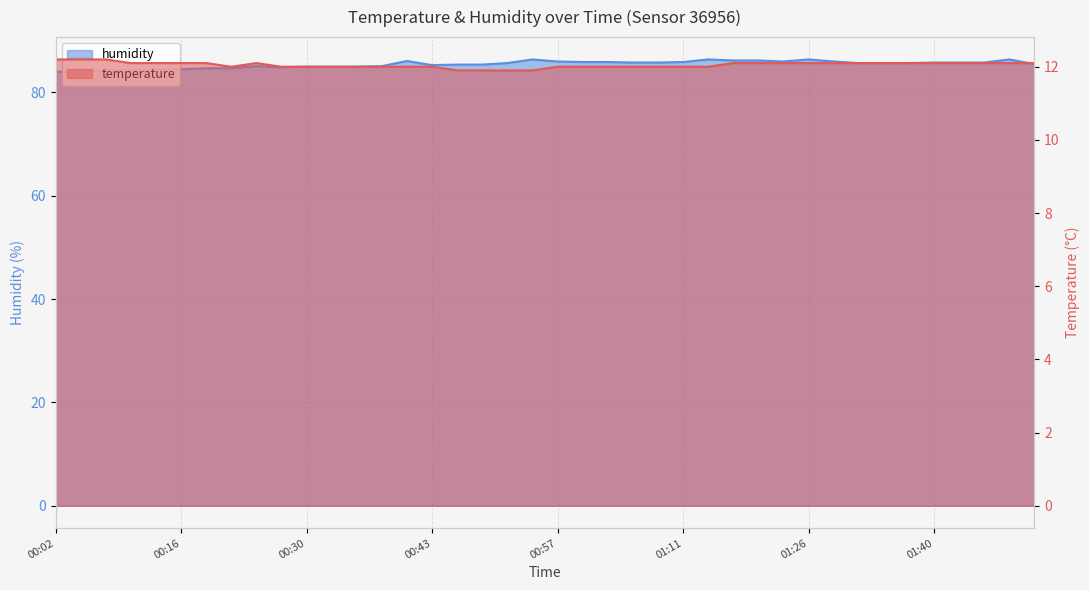

What is the average value of the temperature series?

12.1